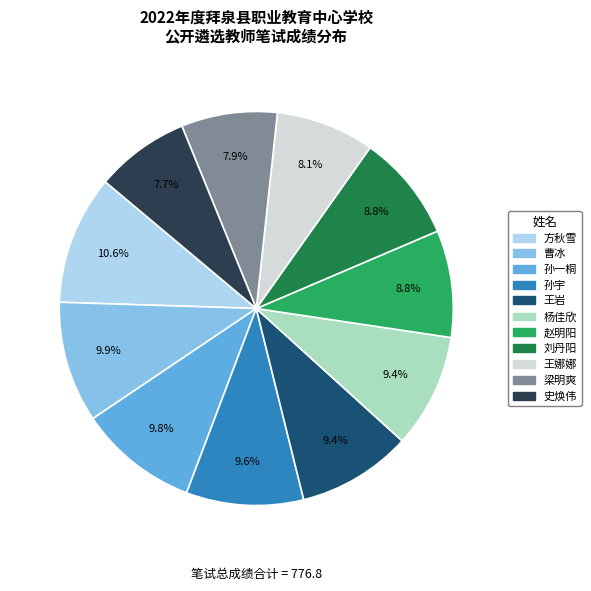

Between 刘丹阳 and 孙一桐, which is larger?

孙一桐